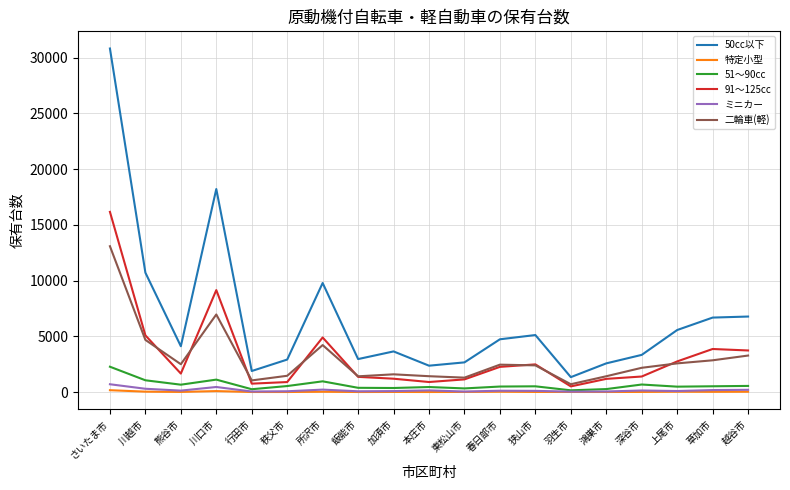

What is the difference between the ミニカー values at 所沢市 and 加須市?

133